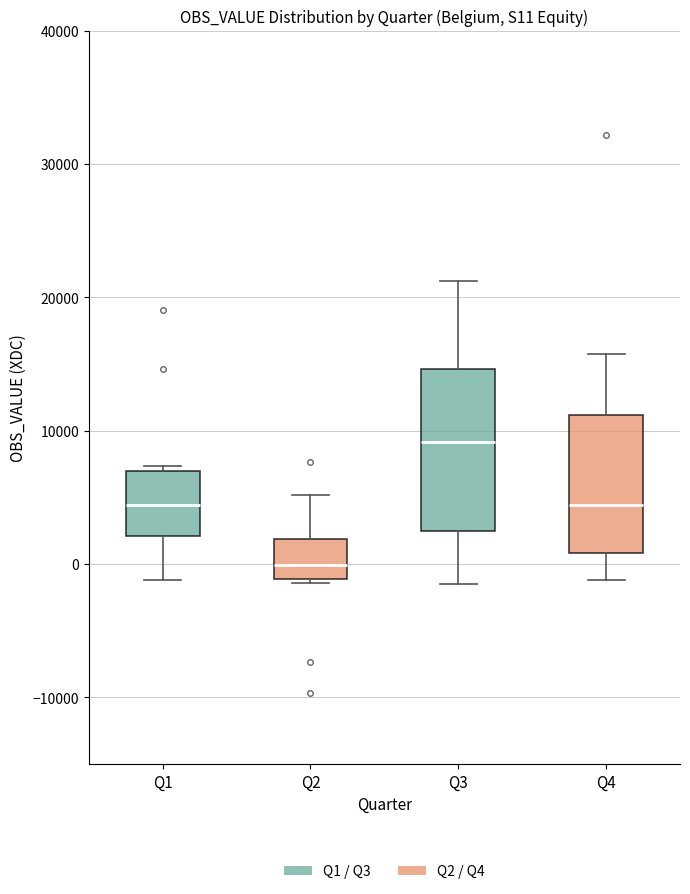

Comparing the boxes themselves (not the whiskers), which one is the tallest?

Q3